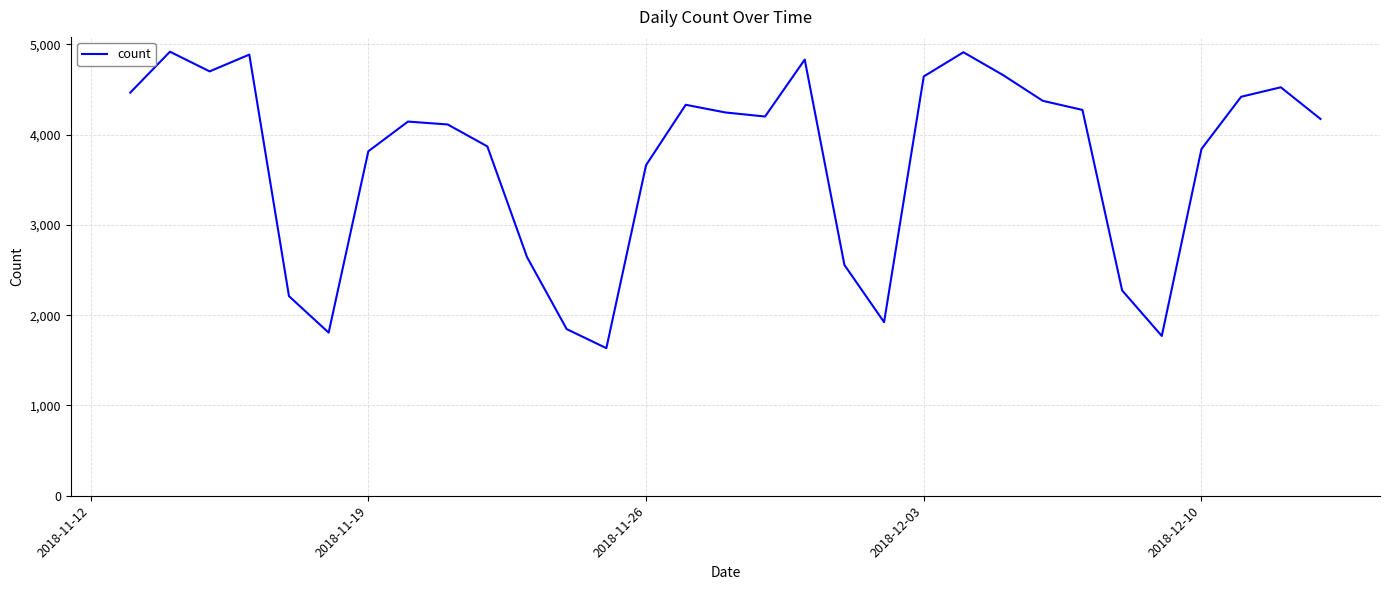

What is the difference between the maximum and minimum values?

3284